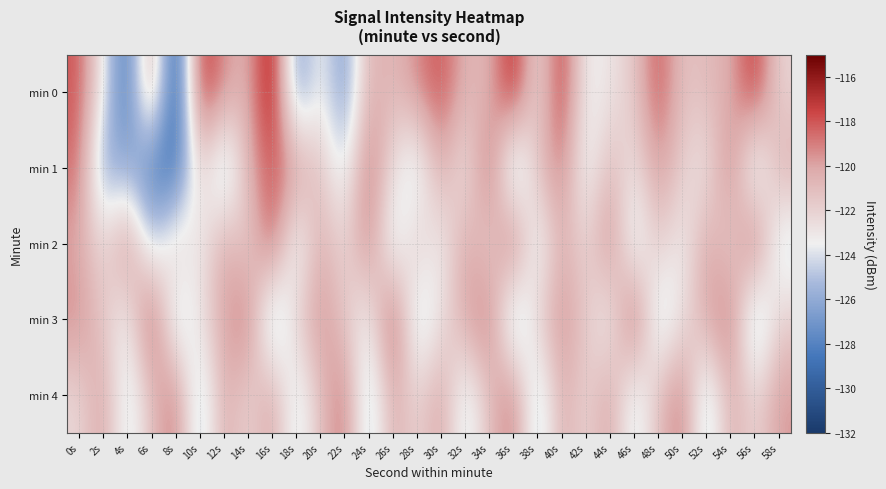

Reading left to right, what are all the values shown in this chart?

min 0: 0s=-118.0	2s=-123.3	4s=-129.0	6s=-118.9	8s=-131.3	10s=-116.7	12s=-119.4	14s=-120.8	16s=-115.2	18s=-127.2	20s=-122.8	22s=-127.0	24s=-120.3	26s=-120.9	28s=-119.3	30s=-117.8	32s=-120.6	34s=-120.7	36s=-116.1	38s=-122.9	40s=-116.8	42s=-123.7	44s=-122.9	46s=-121.6	48s=-117.8	50s=-121.4	52s=-120.9	54s=-120.4	56s=-116.8	58s=-122.2
min 1: 0s=-118.5	2s=-126.5	4s=-125.7	6s=-128.5	8s=-129.2	10s=-121.5	12s=-126.5	14s=-120.4	16s=-117.9	18s=-119.6	20s=-121.3	22s=-124.6	24s=-118.2	26s=-122.7	28s=-125.1	30s=-119.9	32s=-123.5	34s=-117.7	36s=-126.8	38s=-121.1	40s=-118.8	42s=-124.3	44s=-120.7	46s=-123.0	48s=-119.5	50s=-121.9	52s=-123.2	54s=-118.5	56s=-125.7	58s=-120.2
min 2: 0s=-120.1	2s=-122.5	4s=-118.8	6s=-125.0	8s=-121.3	10s=-123.7	12s=-119.9	14s=-122.2	16s=-117.6	18s=-124.9	20s=-120.1	22s=-122.5	24s=-118.8	26s=-125.0	28s=-121.3	30s=-123.7	32s=-119.9	34s=-122.2	36s=-117.6	38s=-124.9	40s=-120.1	42s=-122.5	44s=-118.8	46s=-125.0	48s=-121.3	50s=-123.7	52s=-119.9	54s=-122.2	56s=-117.6	58s=-124.9
min 3: 0s=-119.2	2s=-121.6	4s=-123.9	6s=-117.1	8s=-125.5	10s=-122.8	12s=-120.0	14s=-118.3	16s=-126.7	18s=-121.9	20s=-119.2	22s=-121.6	24s=-123.9	26s=-117.1	28s=-125.5	30s=-122.8	32s=-120.0	34s=-118.3	36s=-126.7	38s=-121.9	40s=-119.2	42s=-121.6	44s=-123.9	46s=-117.1	48s=-125.5	50s=-122.8	52s=-120.0	54s=-118.3	56s=-126.7	58s=-121.9
min 4: 0s=-122.3	2s=-119.7	4s=-124.9	6s=-121.1	8s=-118.5	10s=-125.8	12s=-120.0	14s=-122.3	16s=-119.7	18s=-124.9	20s=-121.1	22s=-118.5	24s=-125.8	26s=-120.0	28s=-122.3	30s=-119.7	32s=-124.9	34s=-121.1	36s=-118.5	38s=-125.8	40s=-120.0	42s=-122.3	44s=-119.7	46s=-124.9	48s=-121.1	50s=-118.5	52s=-125.8	54s=-120.0	56s=-122.3	58s=-119.7